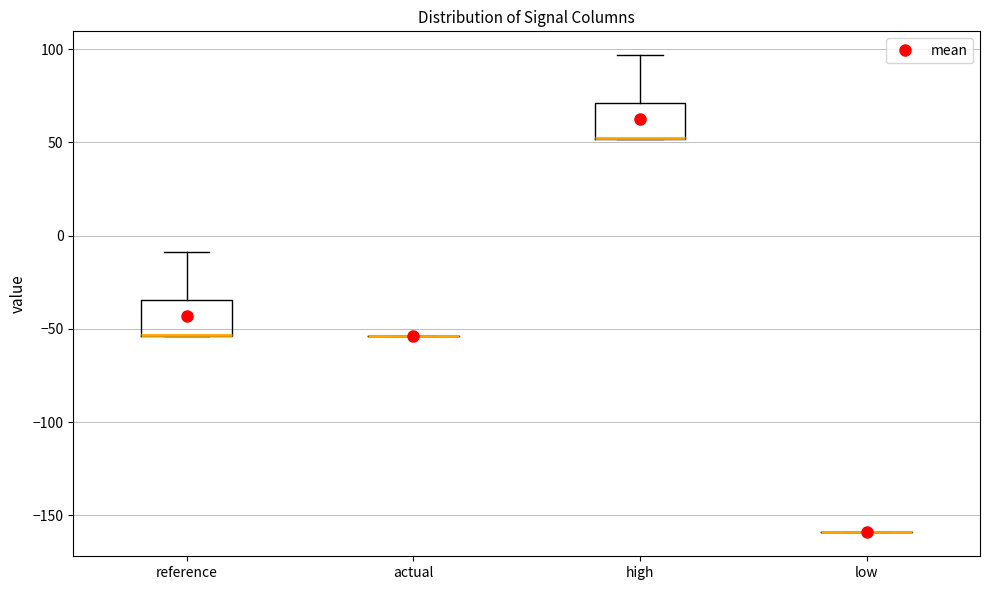

Reading left to right, read every box against the y-axis: the position of its median line, the range the box covers, and the ends of its whiskers. The values are not printed on the chart, so give them approximately, as read against the axis.

reference: median -55 (drawn on the box's lower edge), box -55 to -35, whiskers -55 to -10
actual: box collapsed to a line at -55, whiskers -55 to -55
high: median 50 (drawn on the box's lower edge), box 50 to 70, whiskers 50 to 95
low: box collapsed to a line at -160, whiskers -160 to -160